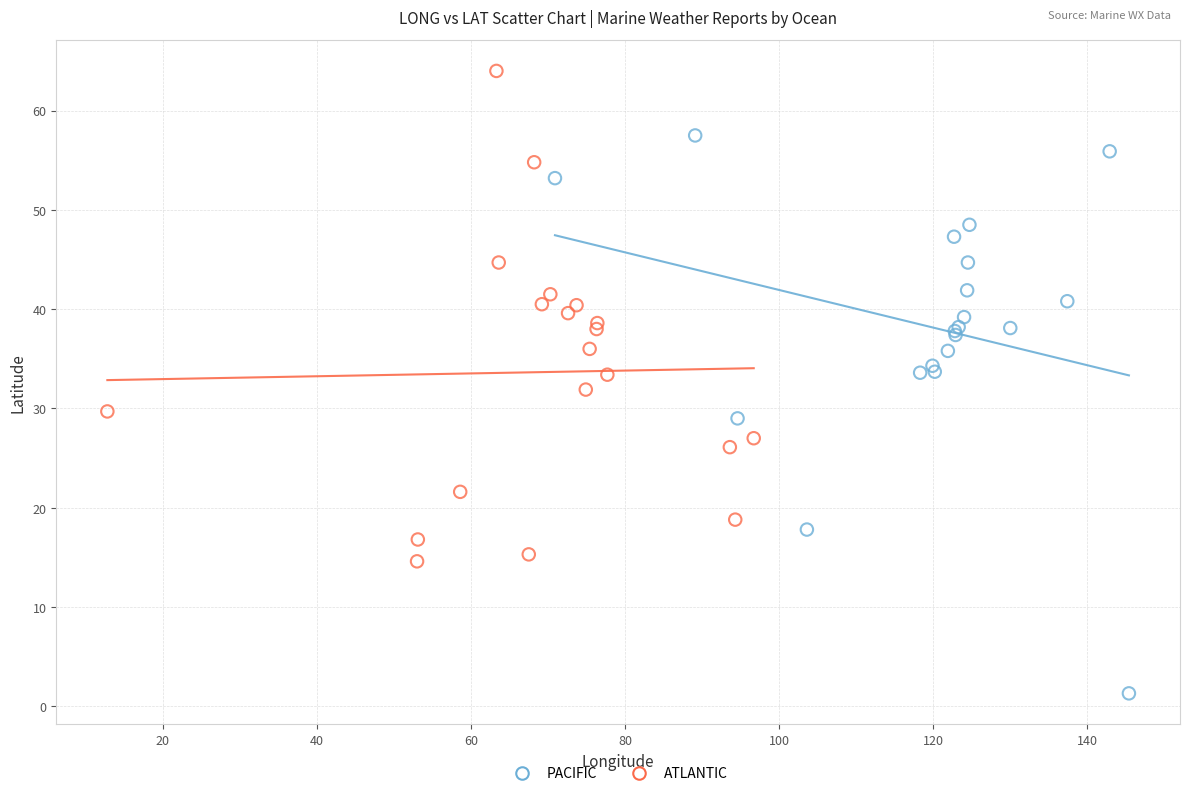

Which series has the largest Y range (max minus min)?

PACIFIC